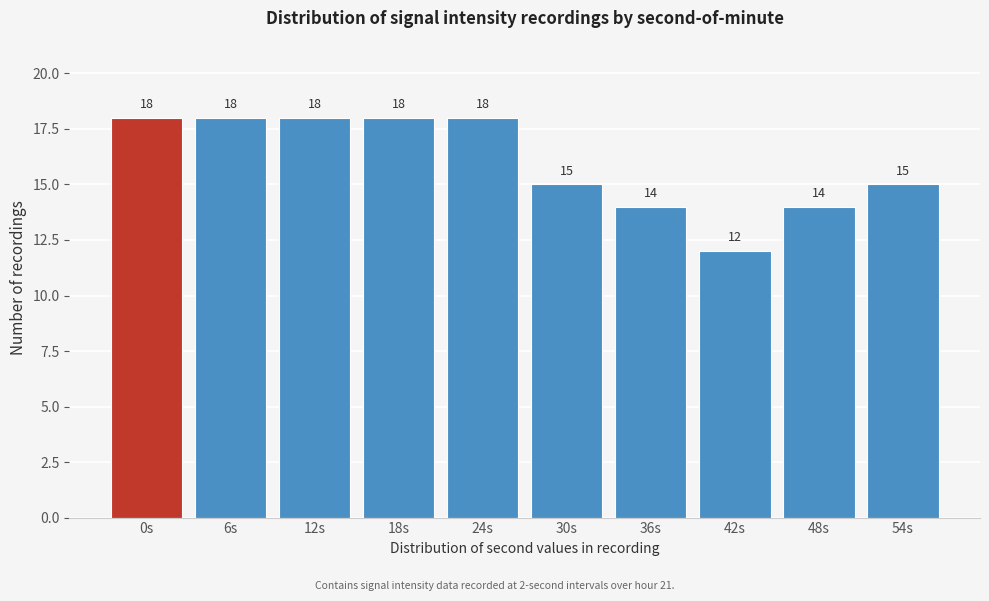

Reading left to right, transcribe all the data shown in this chart.

18	18	18	18	18	15	14	12	14	15